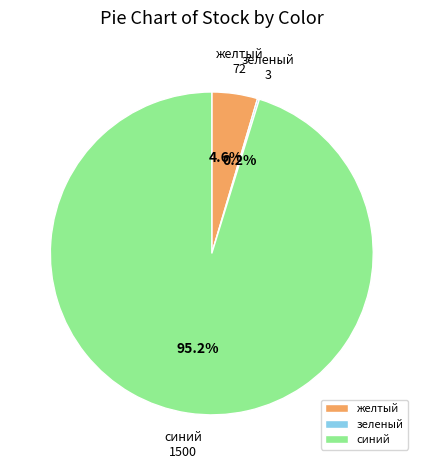

Is синий the majority of the pie?

Yes